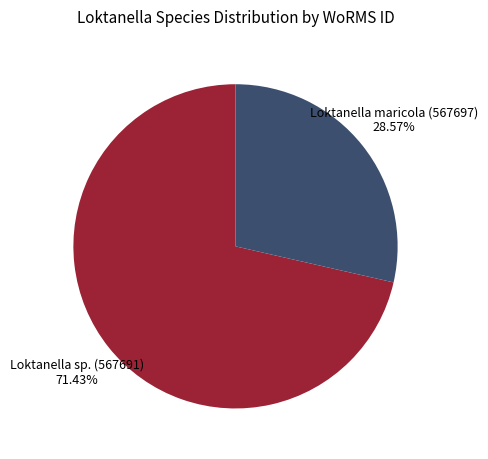

How many segments does this pie chart have?

2